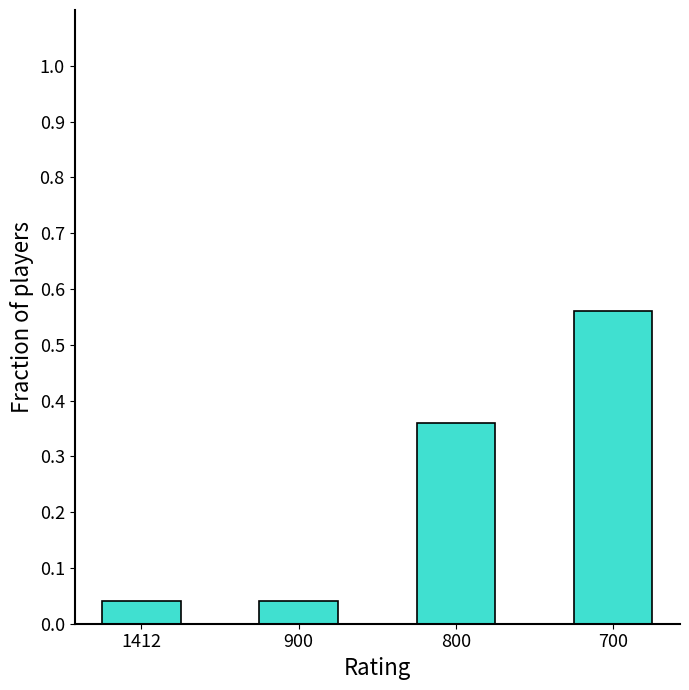

How many series are shown in this chart?

1